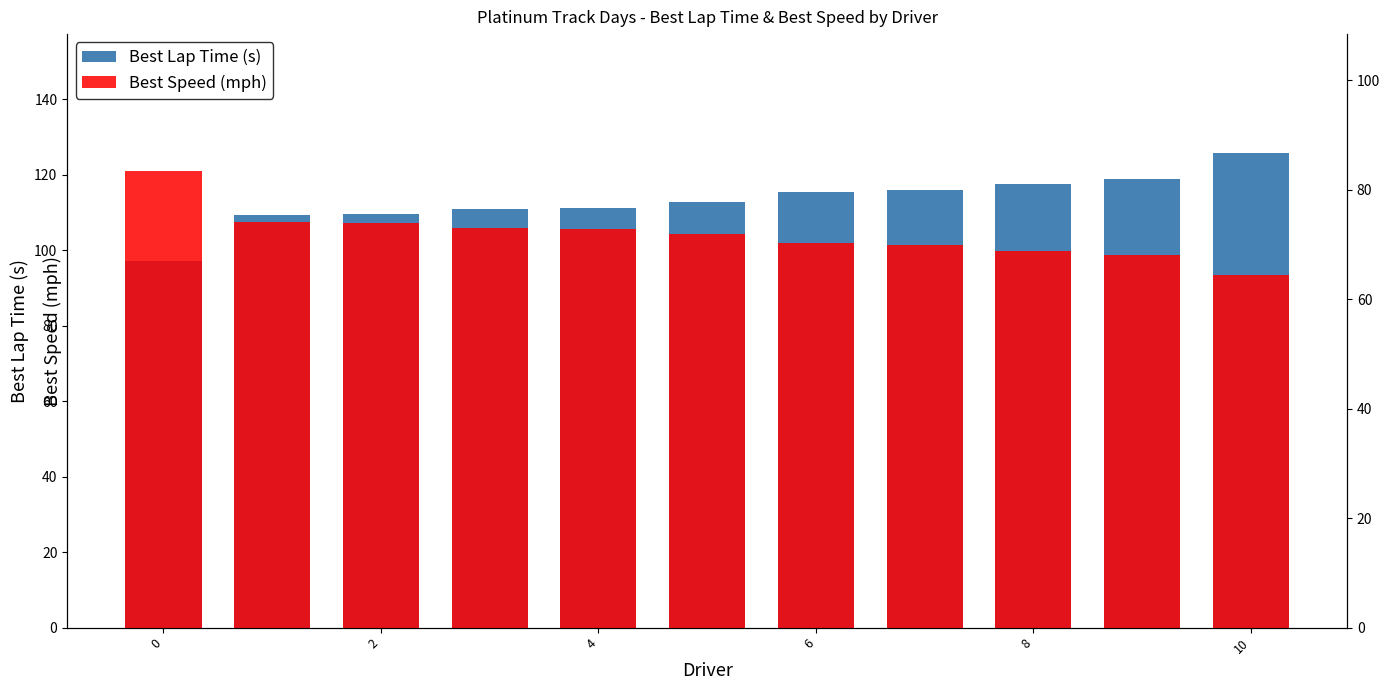

What is the difference between the maximum and second lowest values in the Best Lap Time (s) series?

16.4